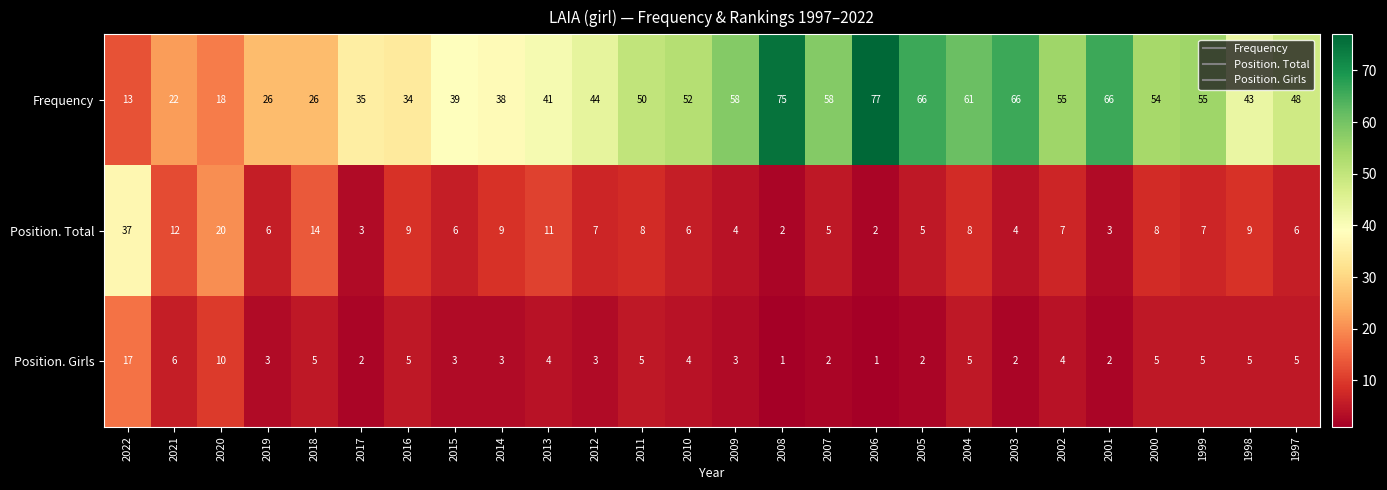

What value does the Frequency series have at 2021, to the nearest 10?

20